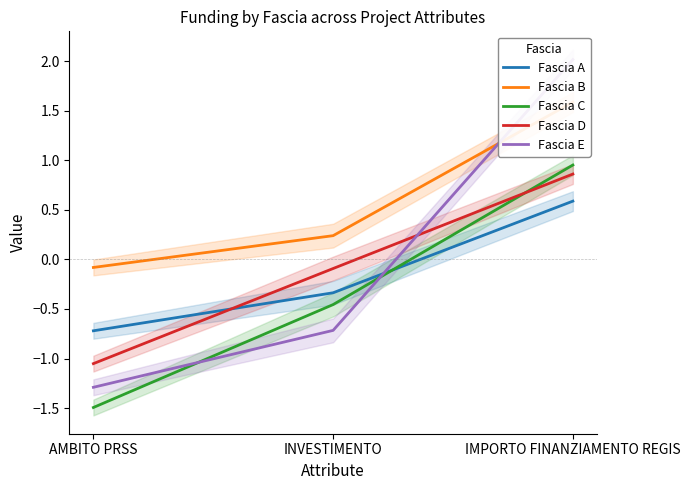

Which has a higher value, IMPORTO FINANZIAMENTO REGIS or AMBITO PRSS?

IMPORTO FINANZIAMENTO REGIS